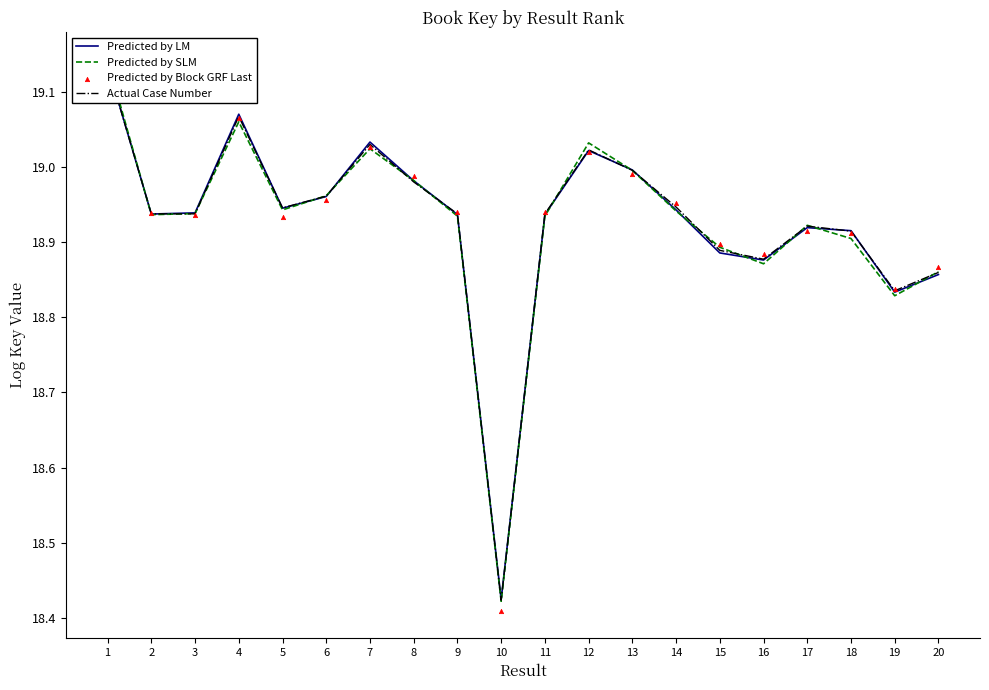

At which category is the sum across all series the highest?

1